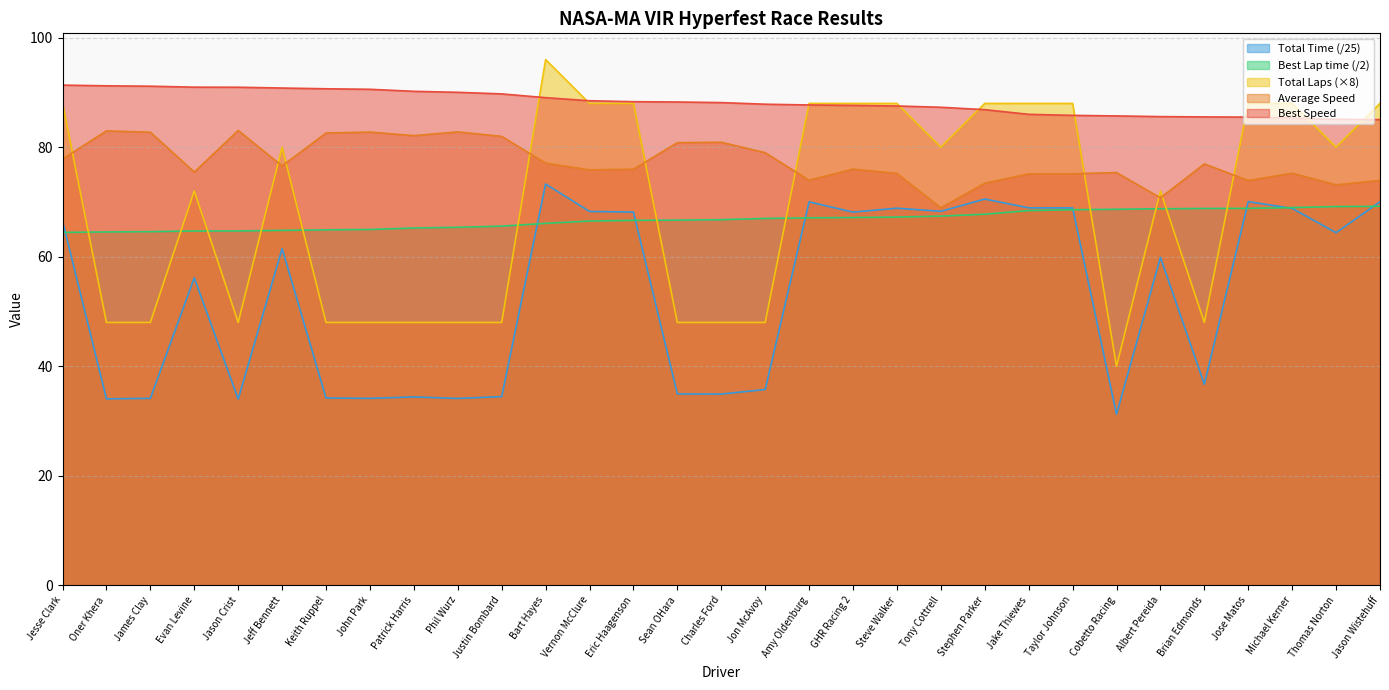

Which category has the lowest value across all series?

Cobetto Racing